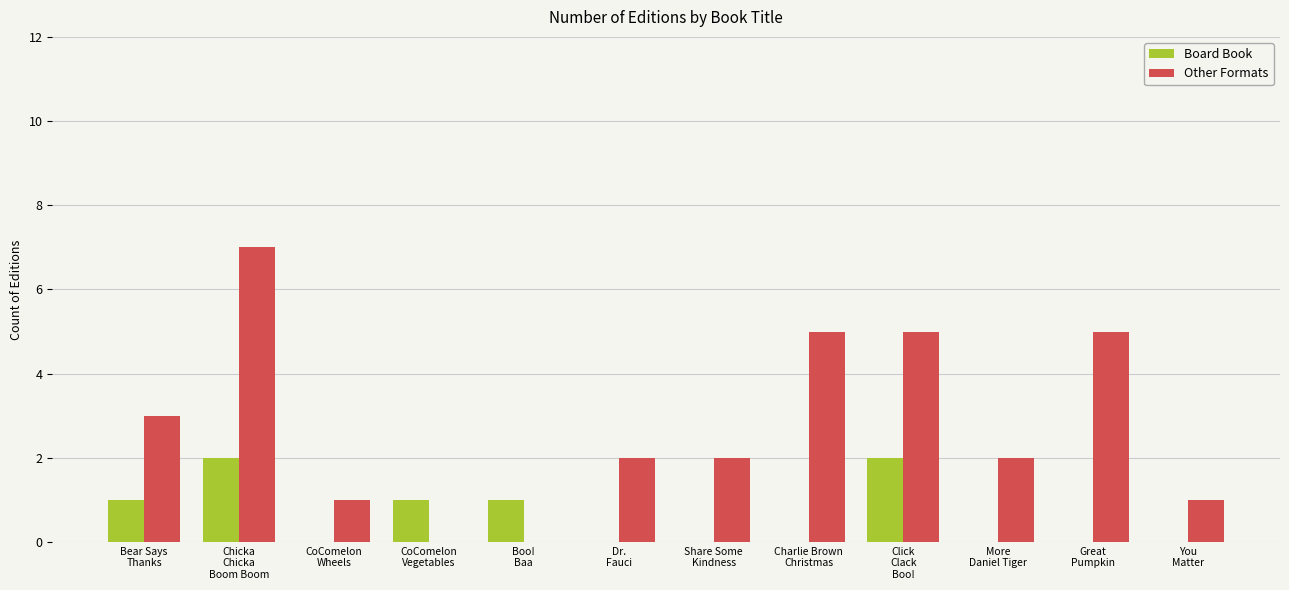

What is the maximum value shown in the chart?

7